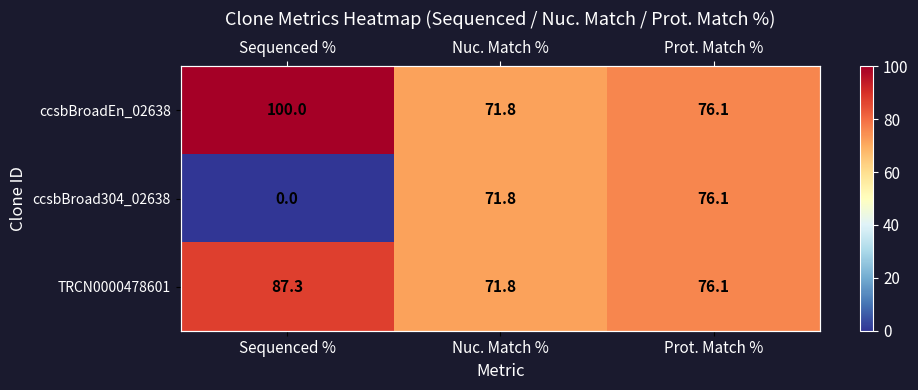

At which category is the sum across all series the highest?

Prot. Match %